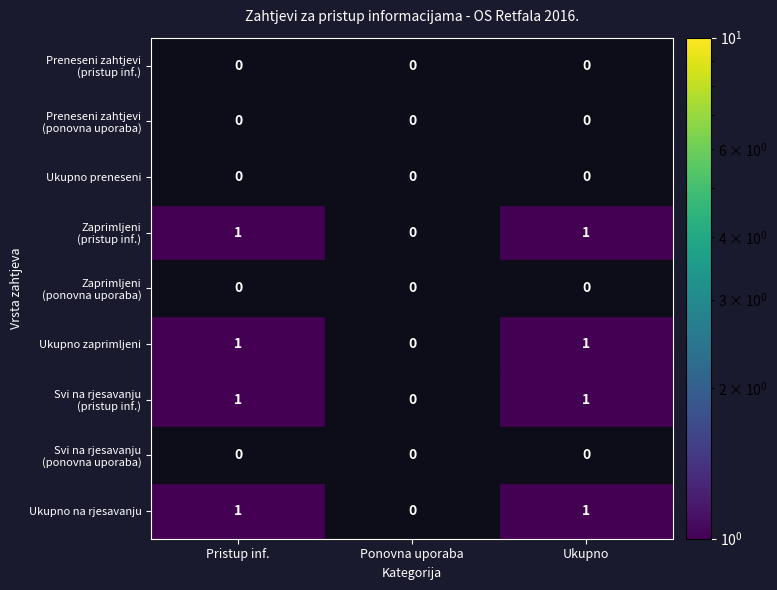

At which label is Ukupno na rjesavanju closest to 0?

Ponovna uporaba